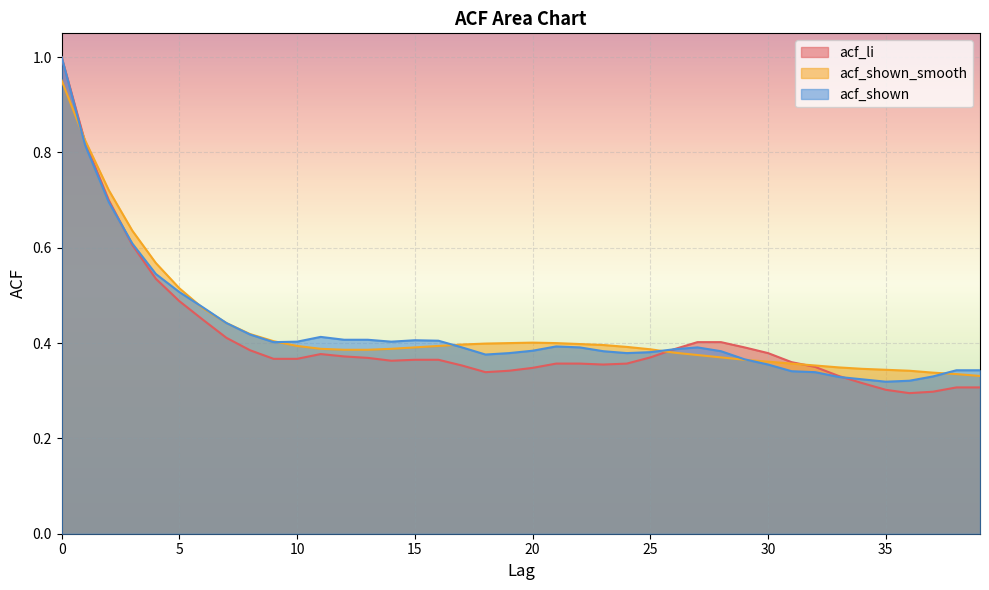

Reading right to left, transcribe all the data shown in this chart.

acf_li: 0.3	0.3	0.3	0.3	0.3	0.3	0.3	0.3	0.4	0.4	0.4	0.4	0.4	0.4	0.4	0.4	0.4	0.4	0.4	0.3	0.3	0.3	0.4	0.4	0.4	0.4	0.4	0.4	0.4	0.4	0.4	0.4	0.4	0.4	0.5	0.5	0.6	0.7	0.8	1.0
acf_shown_smooth: 0.3	0.3	0.3	0.3	0.3	0.3	0.3	0.4	0.4	0.4	0.4	0.4	0.4	0.4	0.4	0.4	0.4	0.4	0.4	0.4	0.4	0.4	0.4	0.4	0.4	0.4	0.4	0.4	0.4	0.4	0.4	0.4	0.4	0.5	0.5	0.6	0.6	0.7	0.8	1.0
acf_shown: 0.3	0.3	0.3	0.3	0.3	0.3	0.3	0.3	0.3	0.4	0.4	0.4	0.4	0.4	0.4	0.4	0.4	0.4	0.4	0.4	0.4	0.4	0.4	0.4	0.4	0.4	0.4	0.4	0.4	0.4	0.4	0.4	0.4	0.5	0.5	0.5	0.6	0.7	0.8	1.0